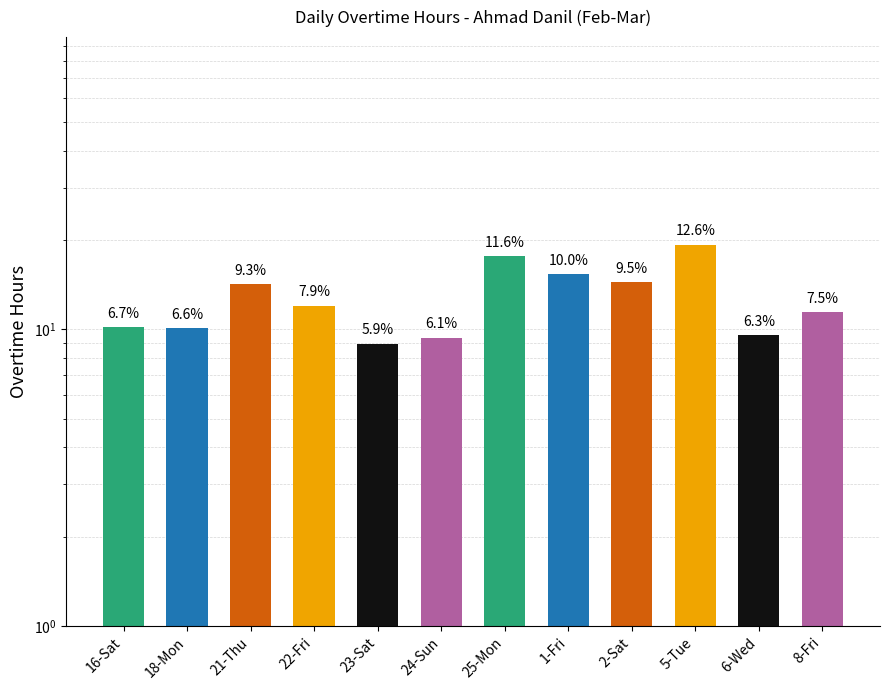

How many data points are less than 12?

6